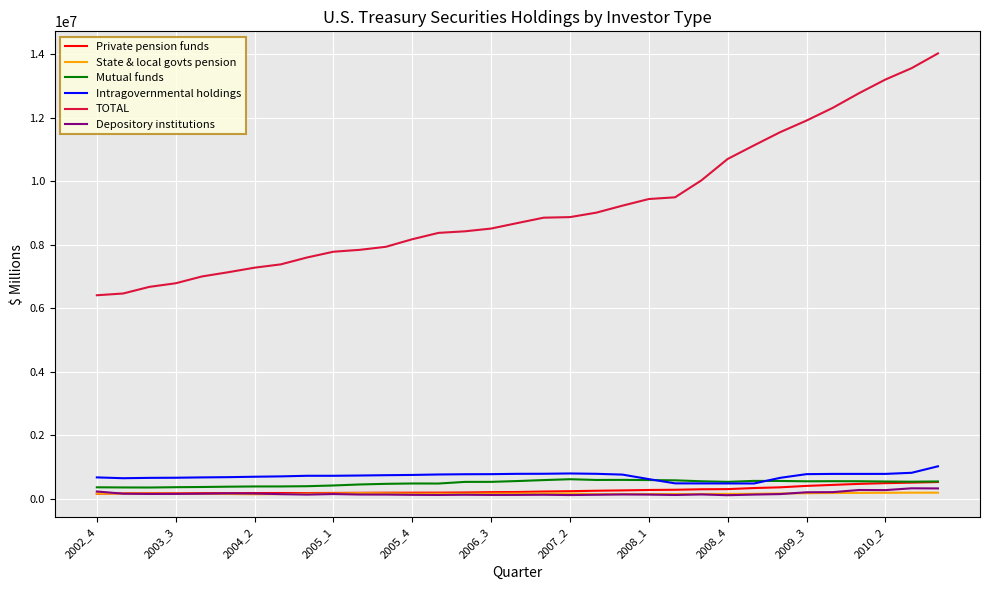

Which series has the largest range (max minus min)?

TOTAL